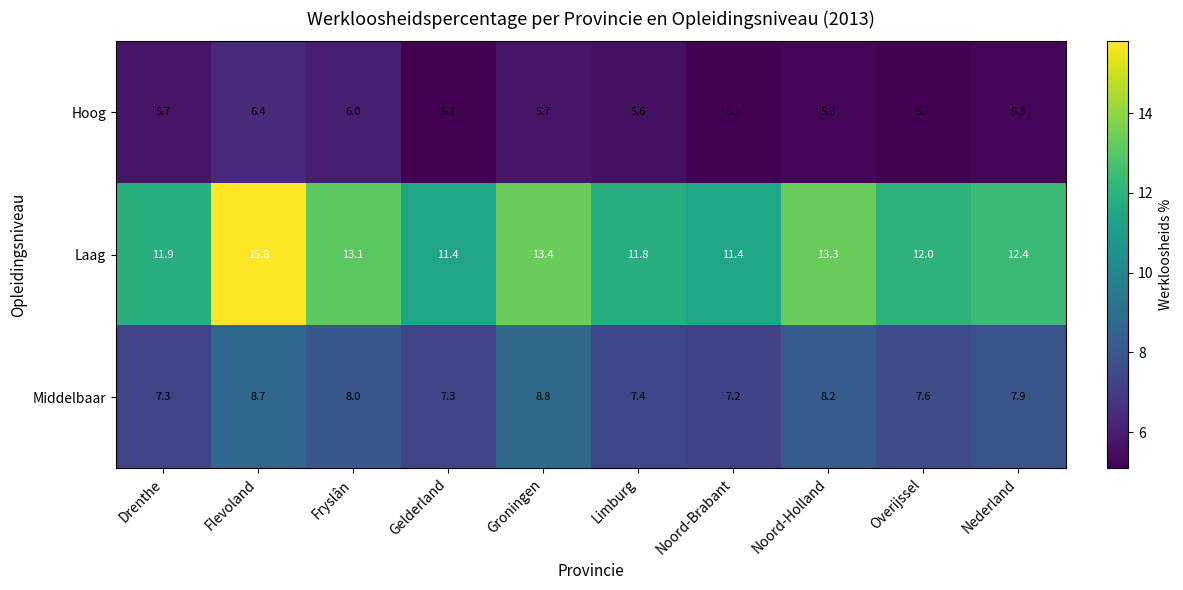

List the series in order of their overall mean, lowest first.

Hoog, Middelbaar, Laag